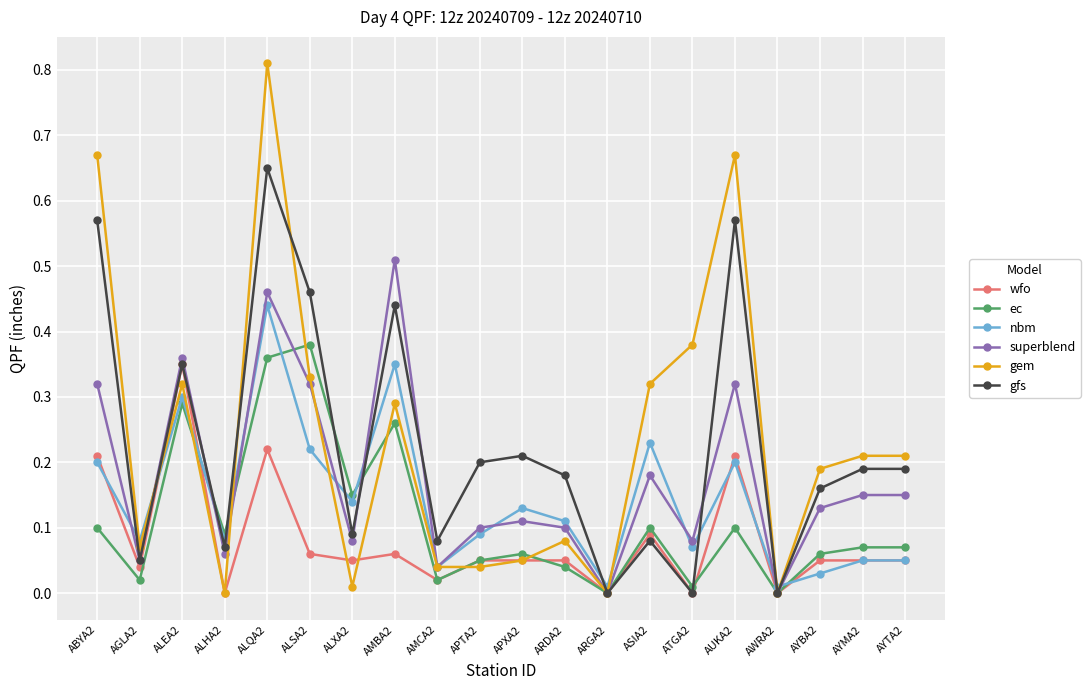

Between which two adjacent categories do nbm and gem first intersect?

ABYA2 and AGLA2